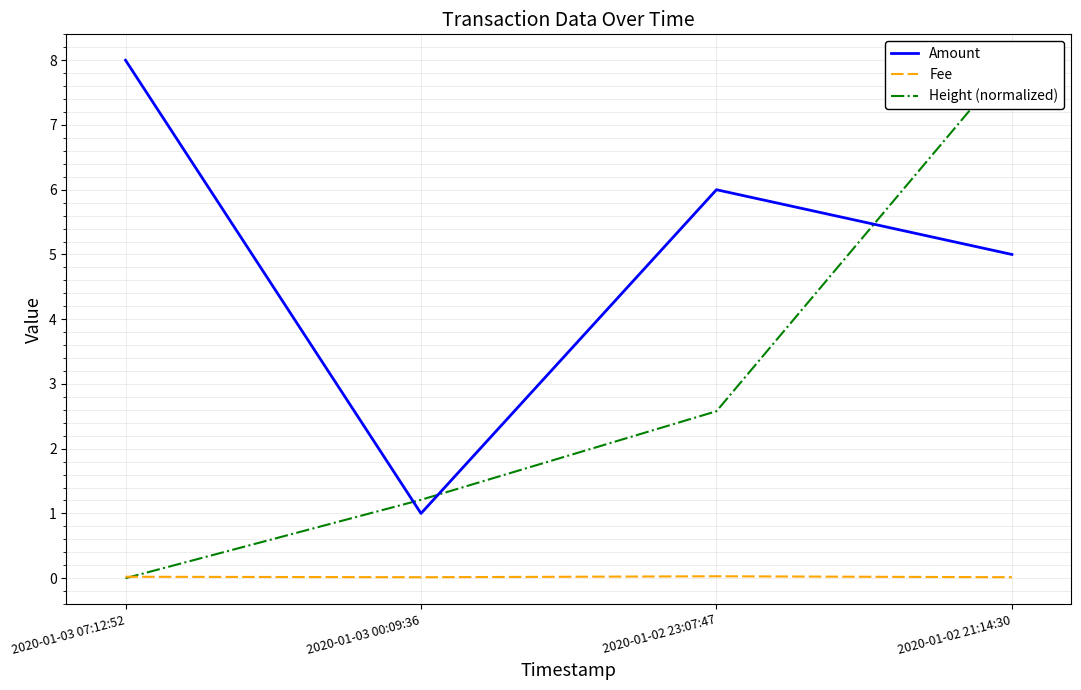

At which label is Amount closest to 4?

2020-01-02 21:14:30